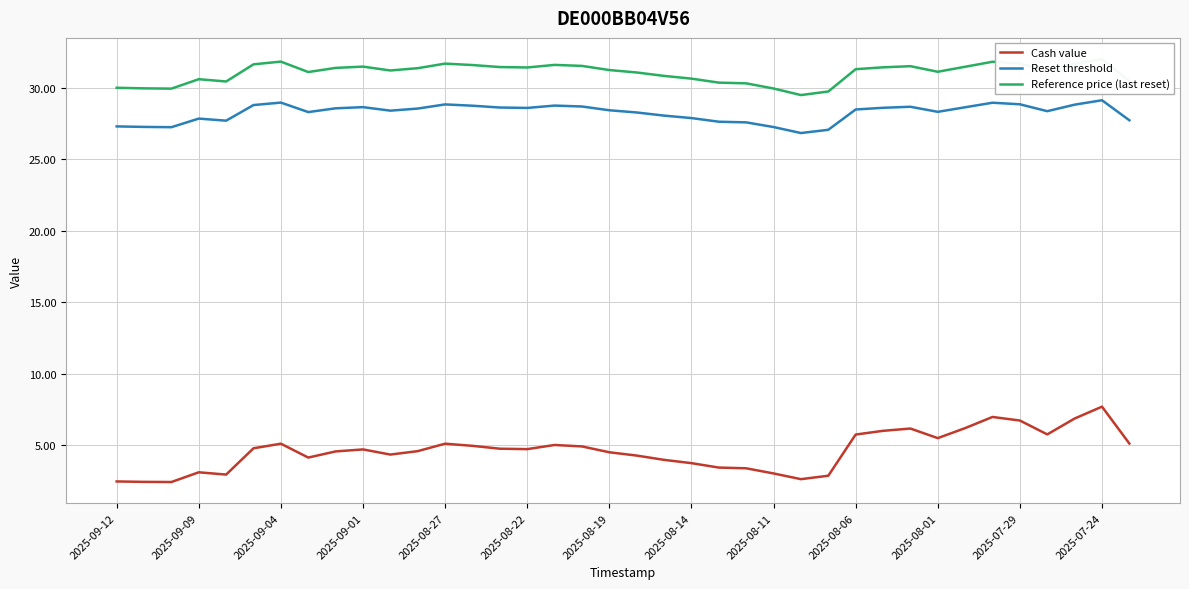

What is the value of the Cash value point at the 32nd from the left?

6.2